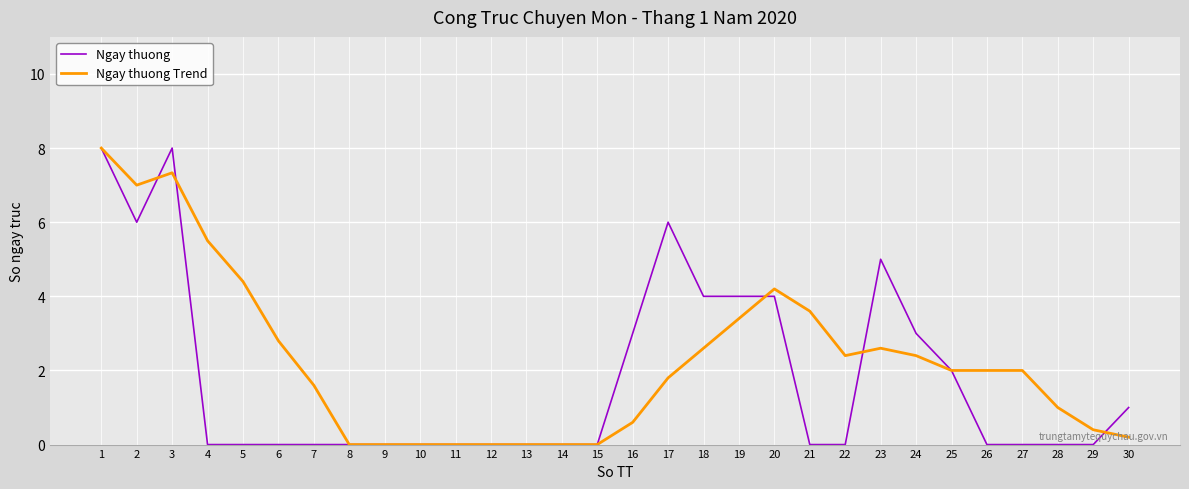

Rank the series at 2 from highest to lowest value.

Ngay thuong Trend, Ngay thuong